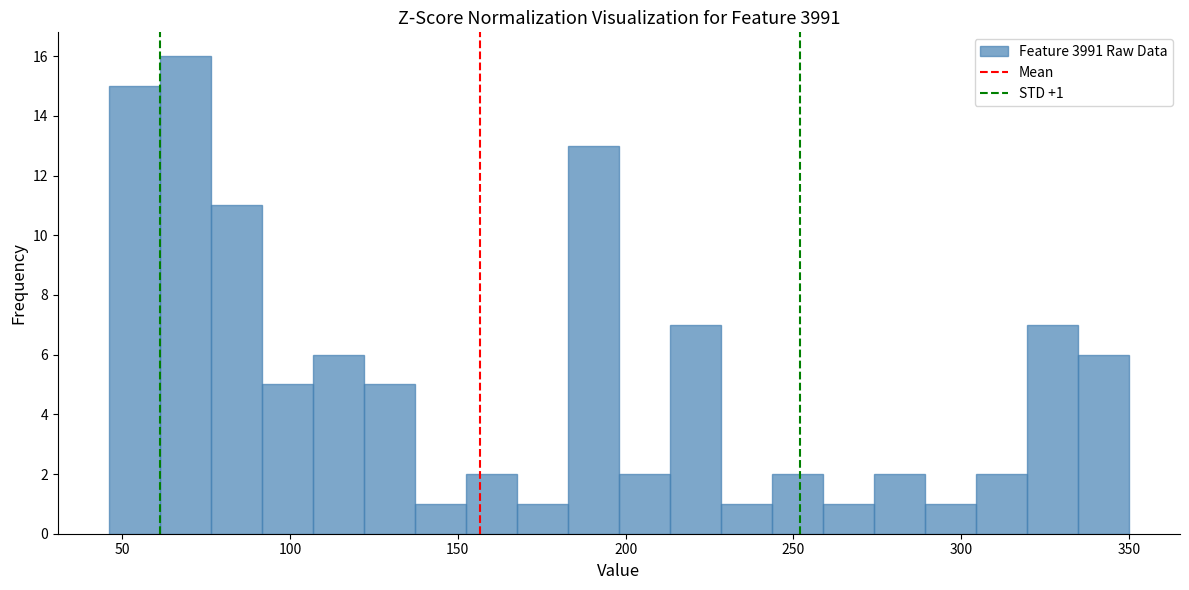

Read against the x-axis, roughly where is the centre of the tallest bar?

70